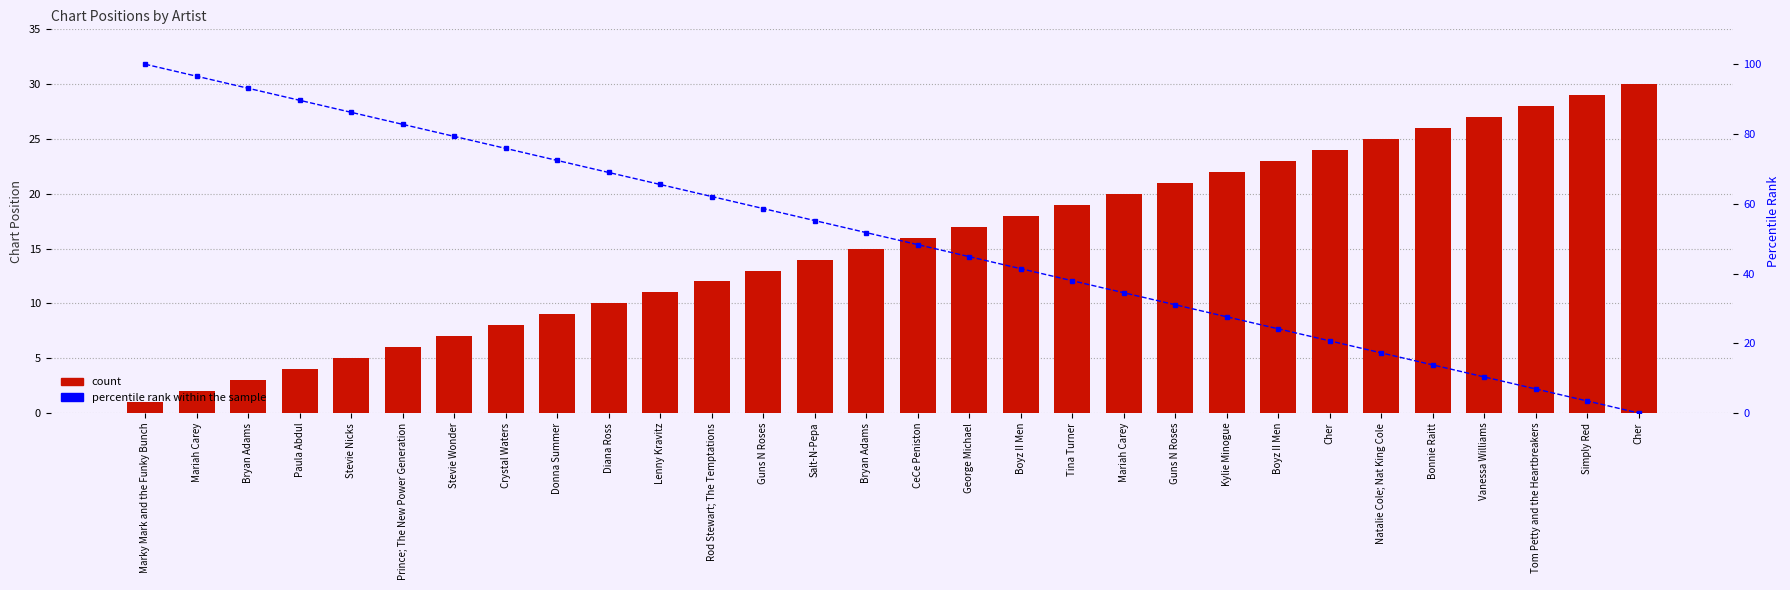

Where is percentile rank within the sample nearest to the value 50?

Bryan Adams